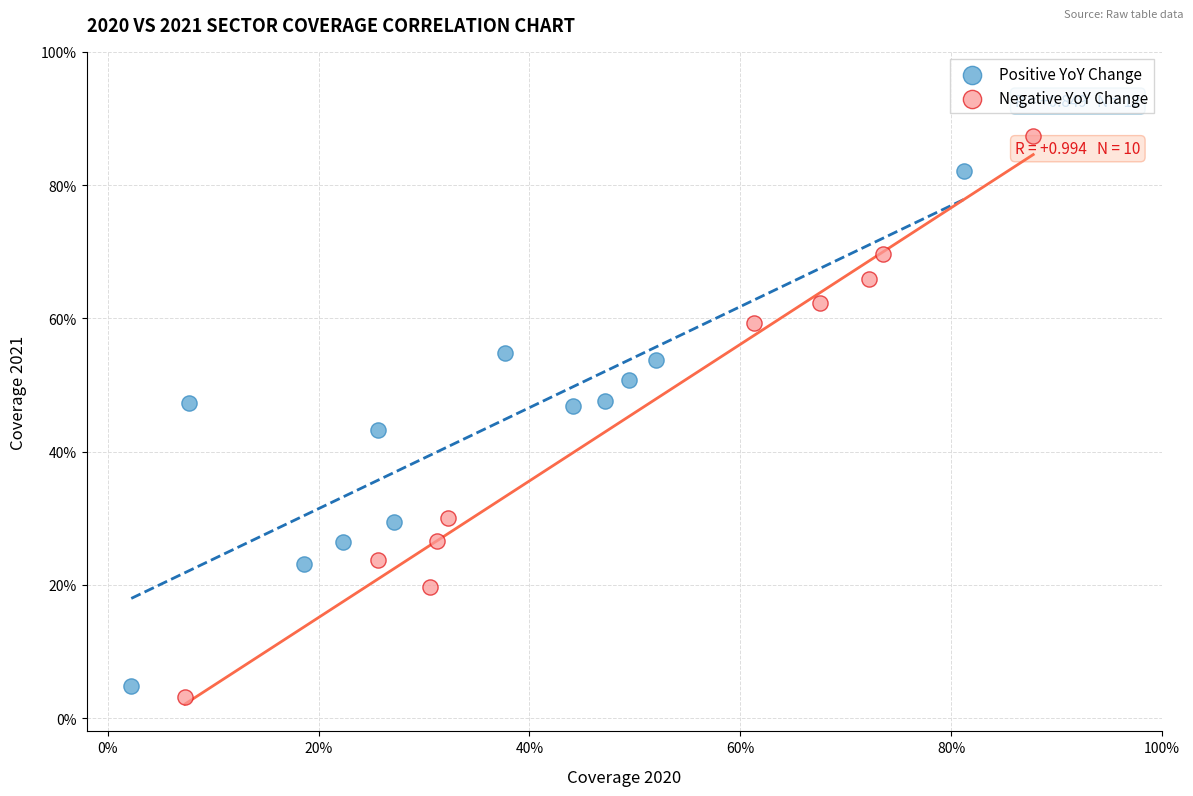

What are all the series names shown in the legend?

Positive YoY Change, Negative YoY Change